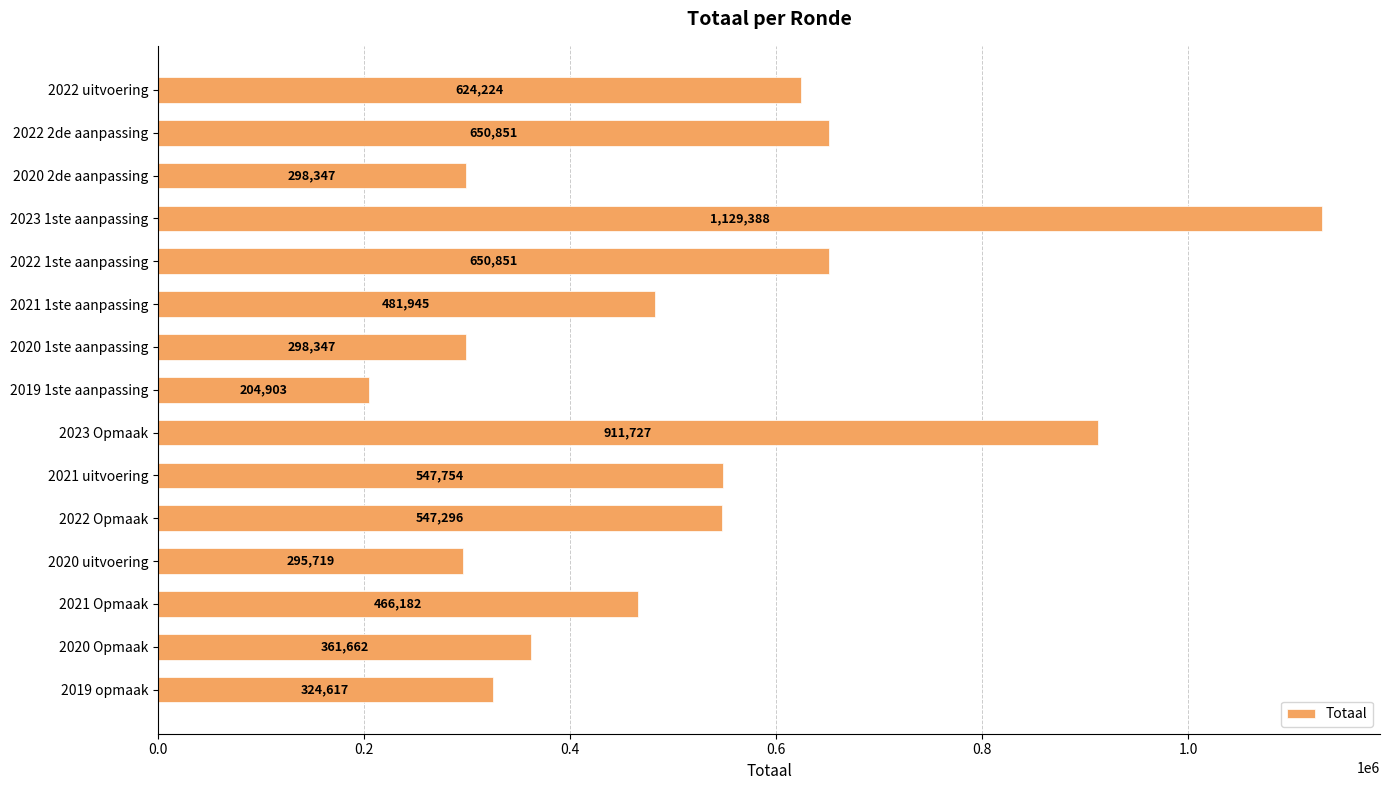

What is the minimum value shown in the chart?

204903